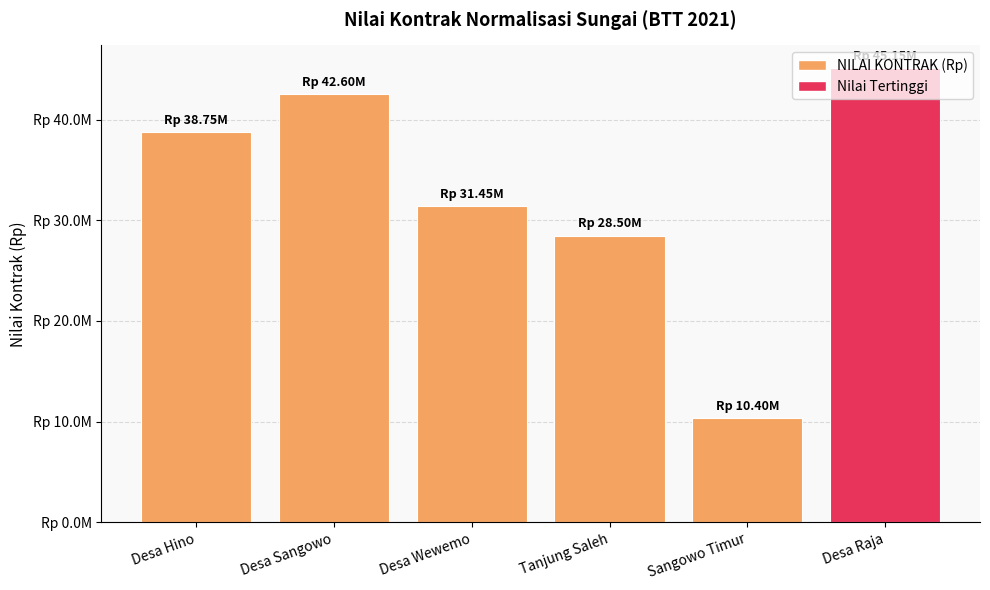

Between Desa Hino and Desa Sangowo, which is larger?

Desa Sangowo